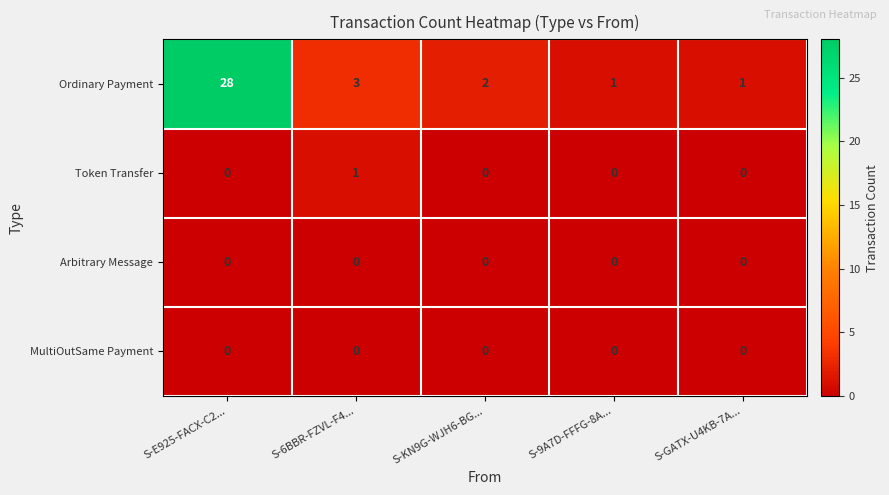

Reading left to right, extract all data points from this chart.

Ordinary Payment: S-E925-FACX-C2...=28	S-6BBR-FZVL-F4...=3	S-KN9G-WJH6-BG...=2	S-9A7D-FFFG-8A...=1	S-GATX-U4KB-7A...=1
Token Transfer: S-E925-FACX-C2...=0	S-6BBR-FZVL-F4...=1	S-KN9G-WJH6-BG...=0	S-9A7D-FFFG-8A...=0	S-GATX-U4KB-7A...=0
Arbitrary Message: S-E925-FACX-C2...=0	S-6BBR-FZVL-F4...=0	S-KN9G-WJH6-BG...=0	S-9A7D-FFFG-8A...=0	S-GATX-U4KB-7A...=0
MultiOutSame Payment: S-E925-FACX-C2...=0	S-6BBR-FZVL-F4...=0	S-KN9G-WJH6-BG...=0	S-9A7D-FFFG-8A...=0	S-GATX-U4KB-7A...=0